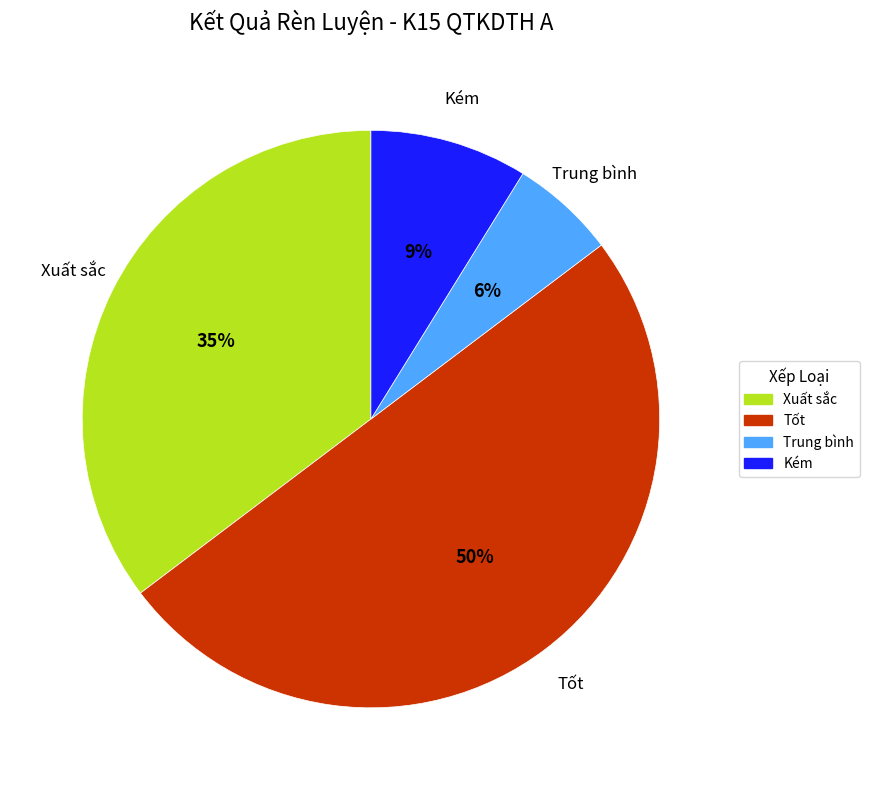

To the nearest percent, what is the combined percentage of Xuất sắc and Kém?

44%